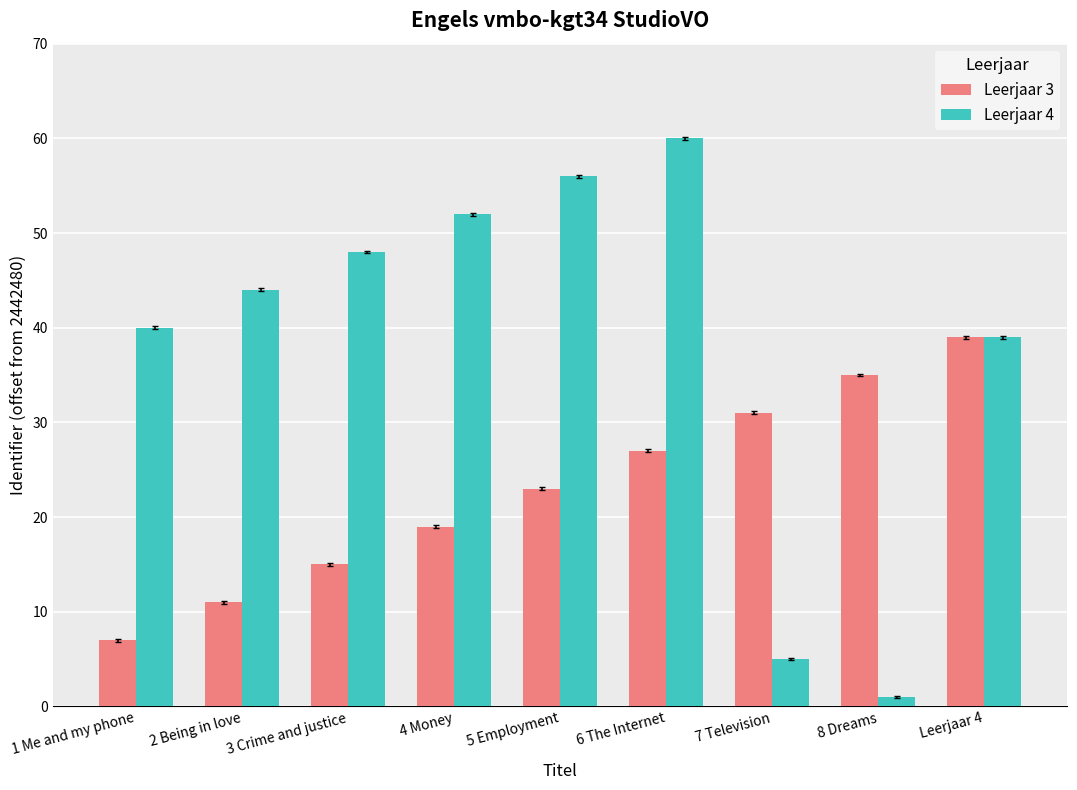

Does the chart contain stacked bars?

No